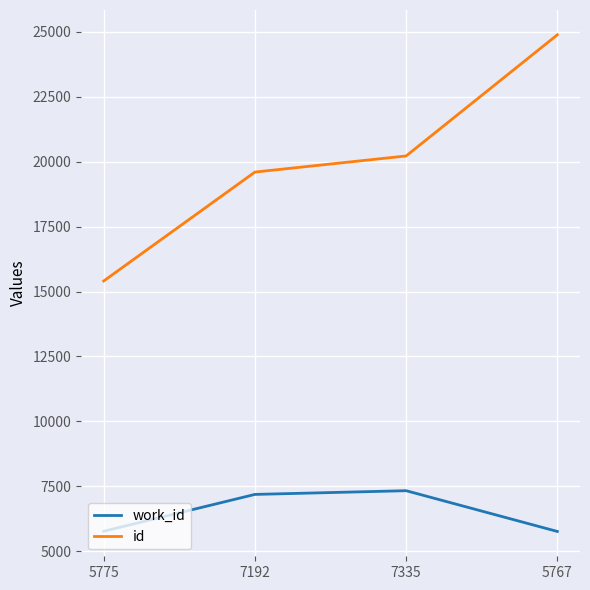

List the labels in order of id value, smallest first.

5775, 7192, 7335, 5767